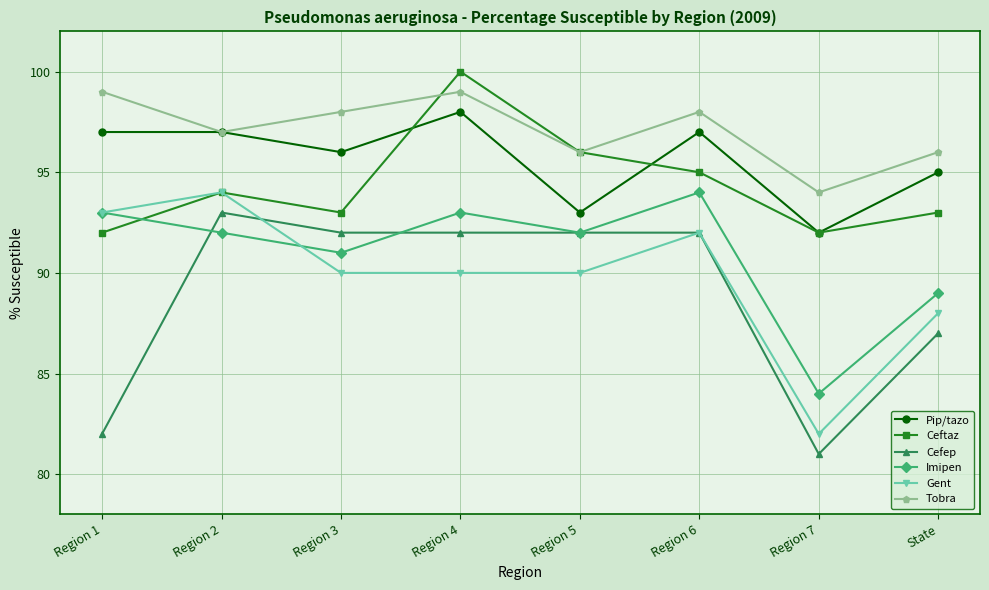

What is the maximum value shown in the chart?

100